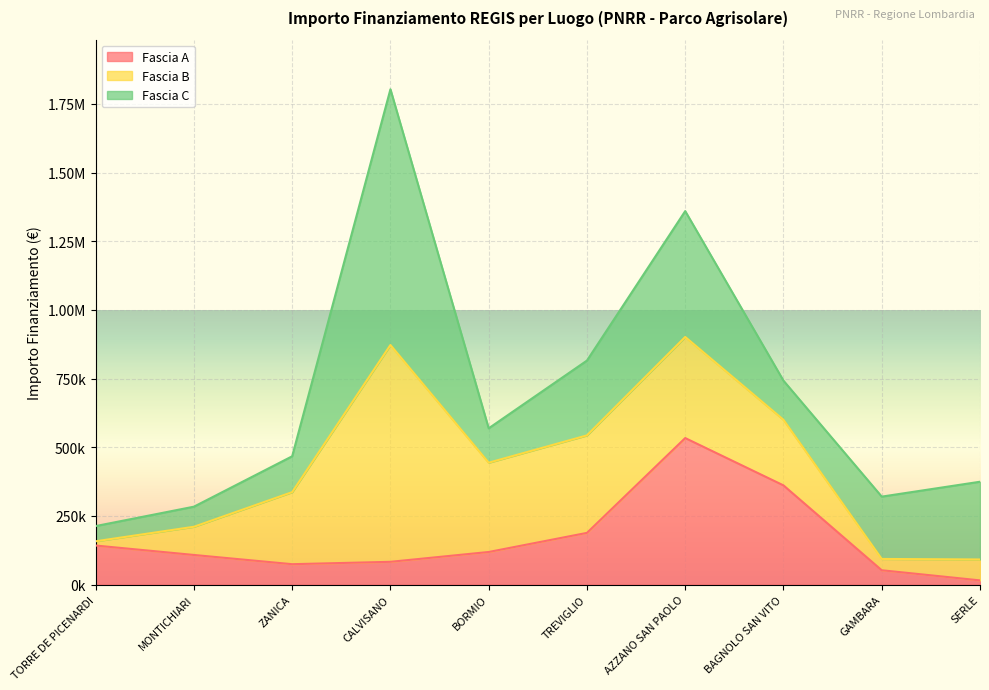

After their last crossing, which series has the higher values: Fascia B or Fascia A?

Fascia B